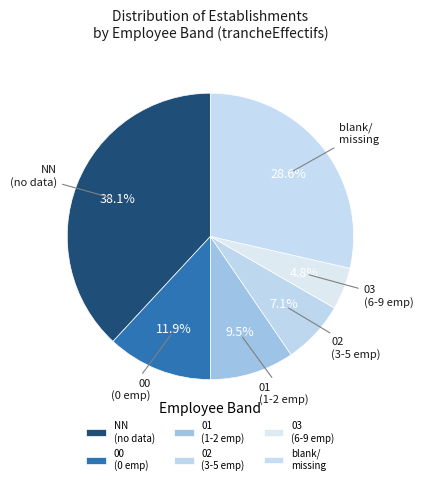

Is there a majority slice in this chart?

No